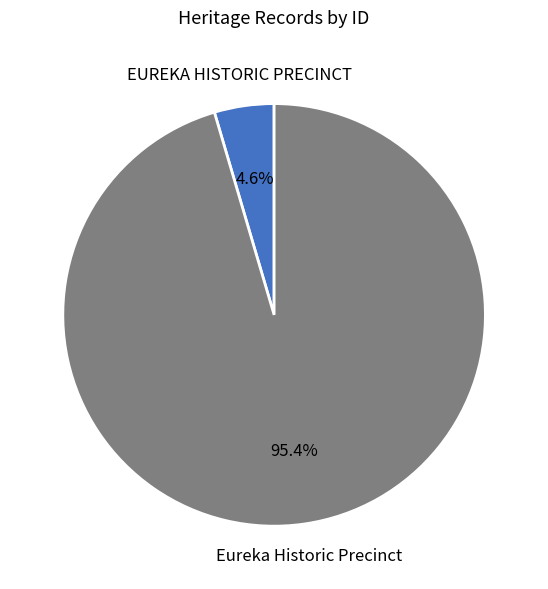

The Eureka Historic Precinct slice represents 95% of the pie. True or false?

True